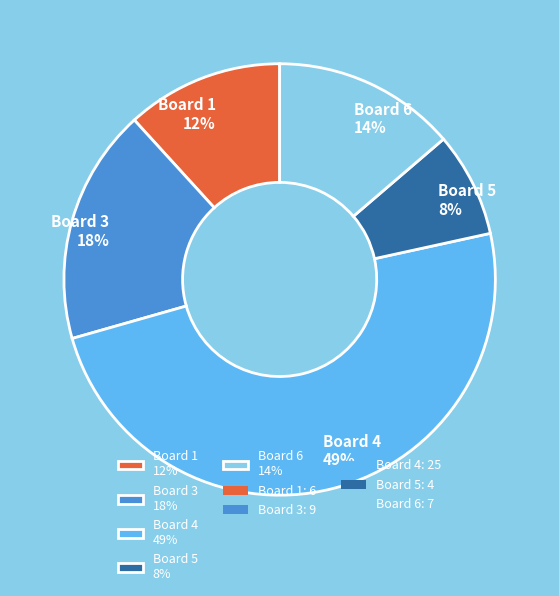

To the nearest percent, what is the difference between the largest and smallest slice percentages?

41%